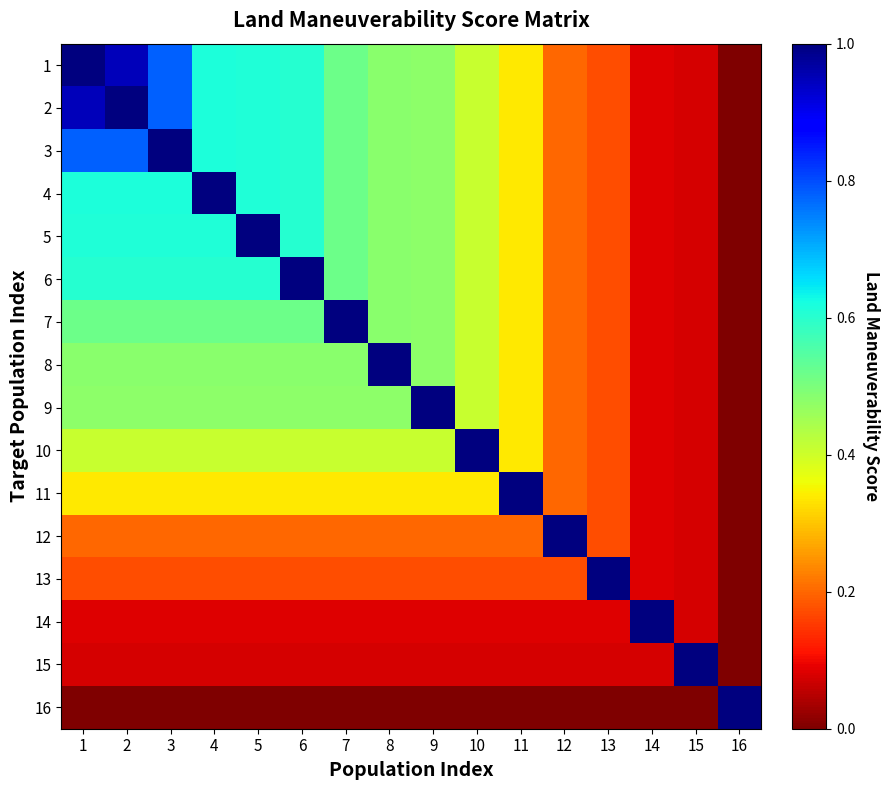

What is the total value across all series at 11?

4.9